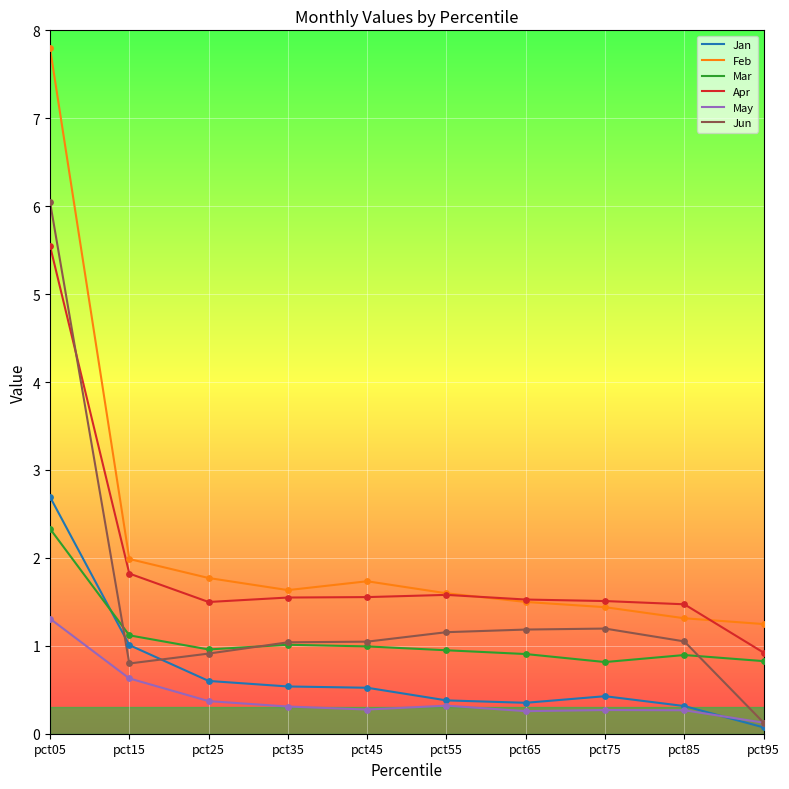

Which series has the widest spread of values?

Feb